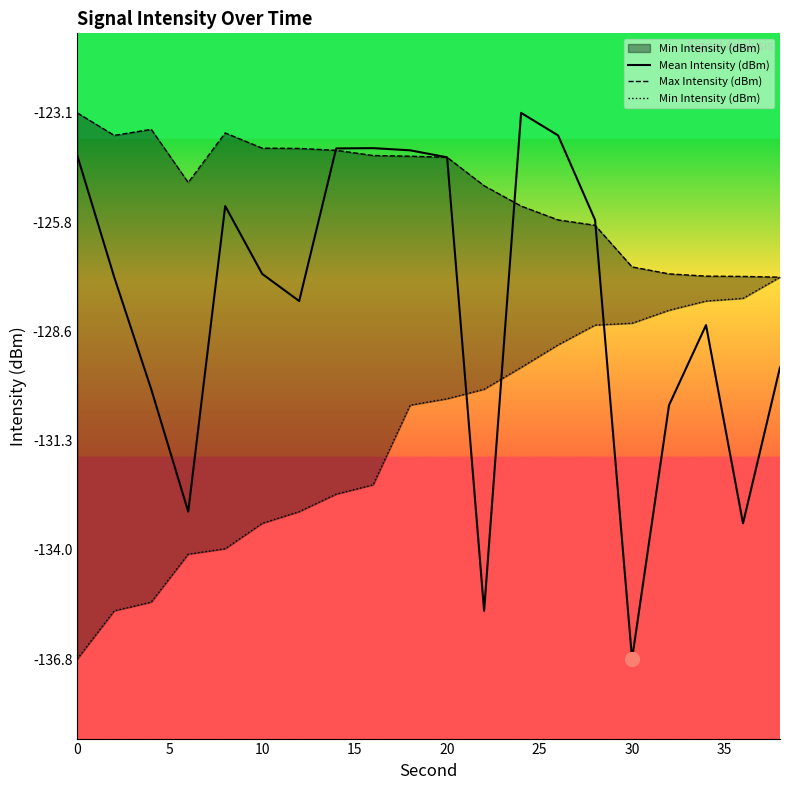

What is the minimum value shown in the chart?

-136.8